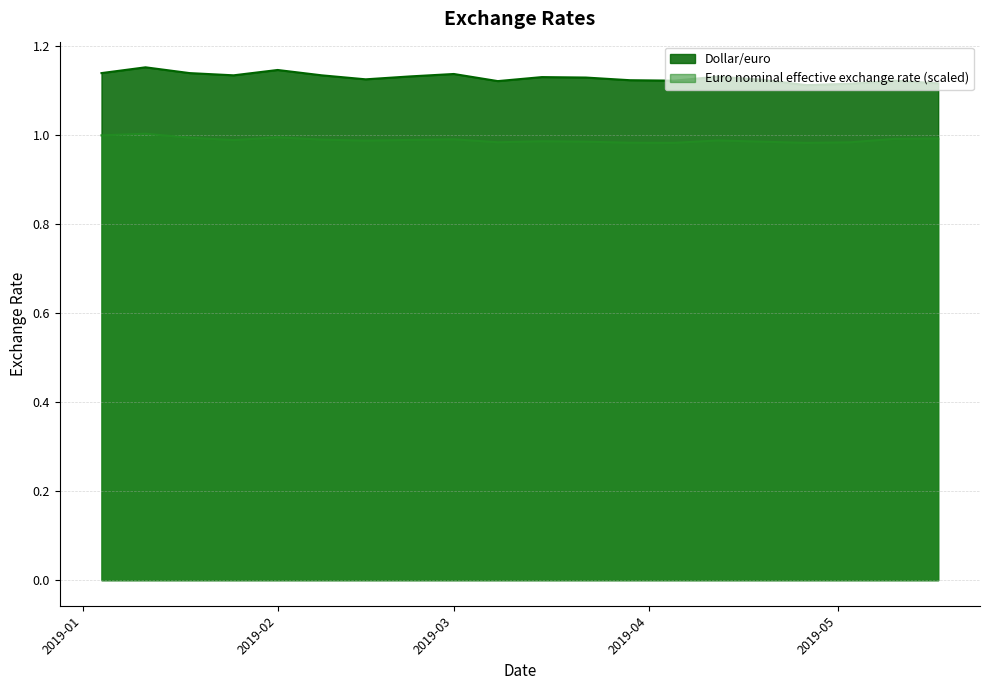

True or false: Euro nominal effective exchange rate and Dollar/euro cross at least once.

False